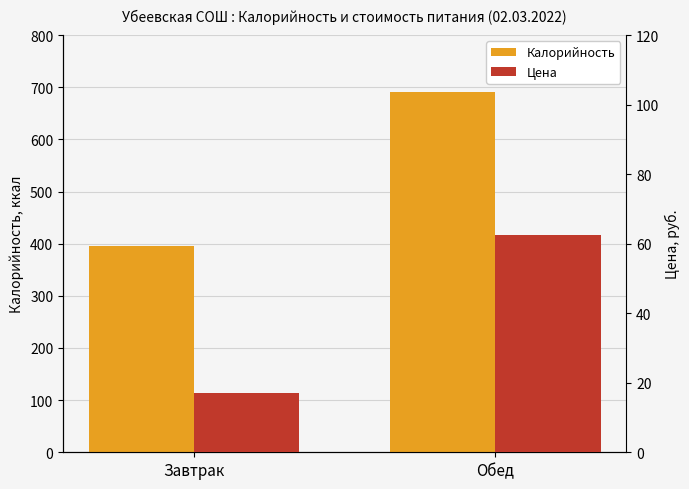

Is the value of Калорийность at Обед greater than the value of Цена at Обед?

Yes